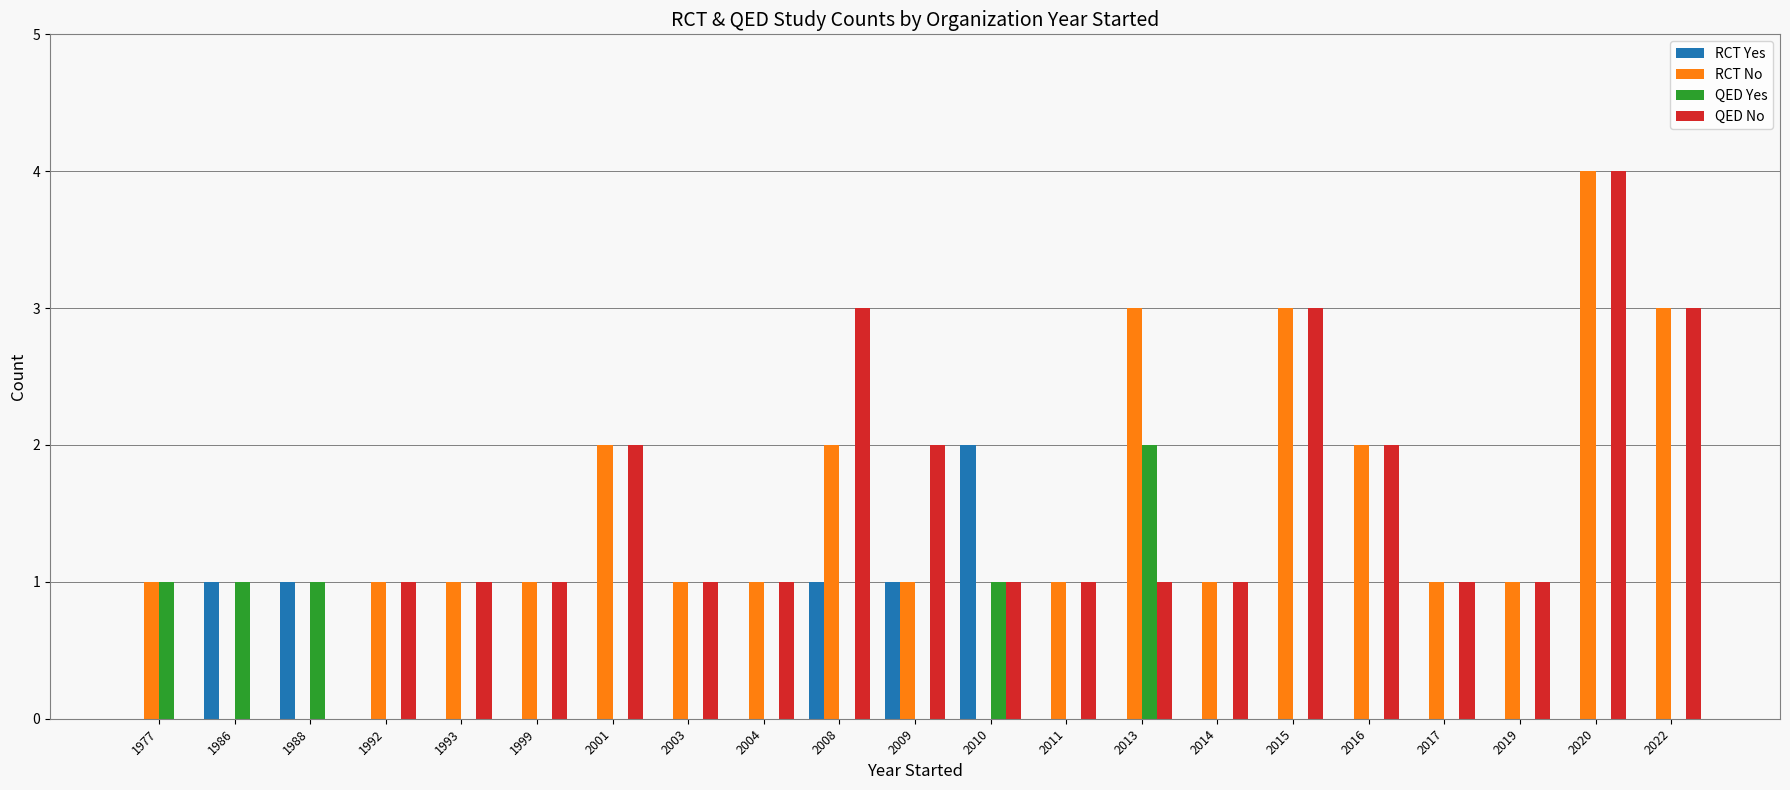

What is the sum of the RCT No values at 2015 and 1993?

4